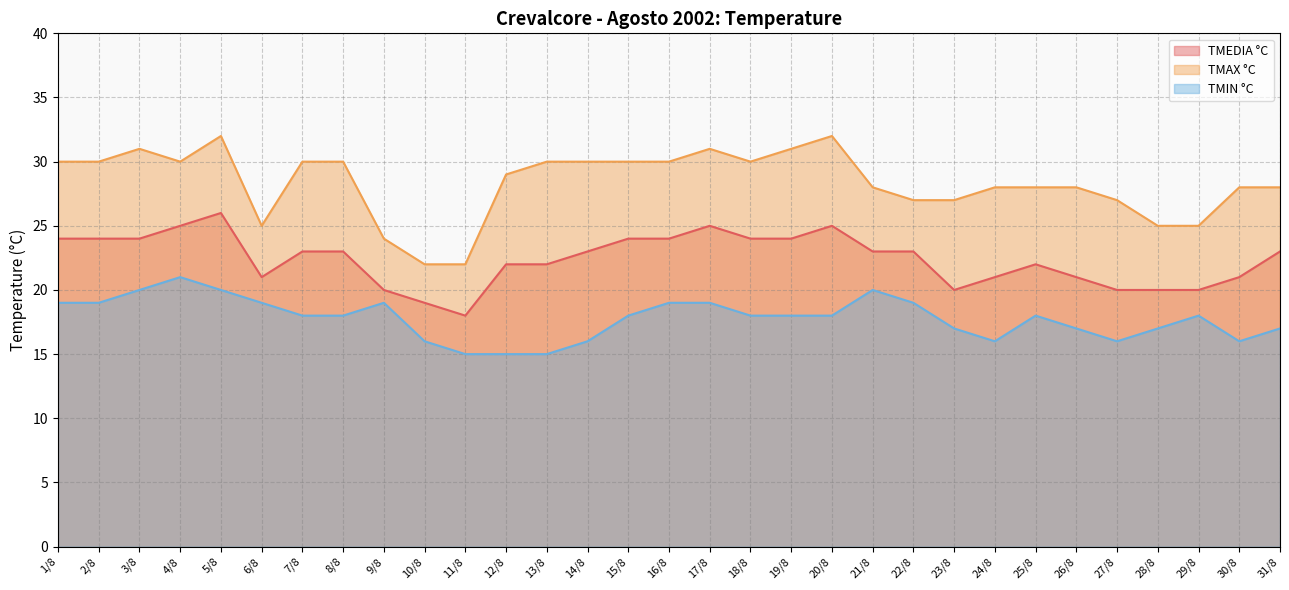

Reading left to right, what are all the values shown in this chart?

TMEDIA °C: 24	24	24	25	26	21	23	23	20	19	18	22	22	23	24	24	25	24	24	25	23	23	20	21	22	21	20	20	20	21	23
TMAX °C: 30	30	31	30	32	25	30	30	24	22	22	29	30	30	30	30	31	30	31	32	28	27	27	28	28	28	27	25	25	28	28
TMIN °C: 19	19	20	21	20	19	18	18	19	16	15	15	15	16	18	19	19	18	18	18	20	19	17	16	18	17	16	17	18	16	17